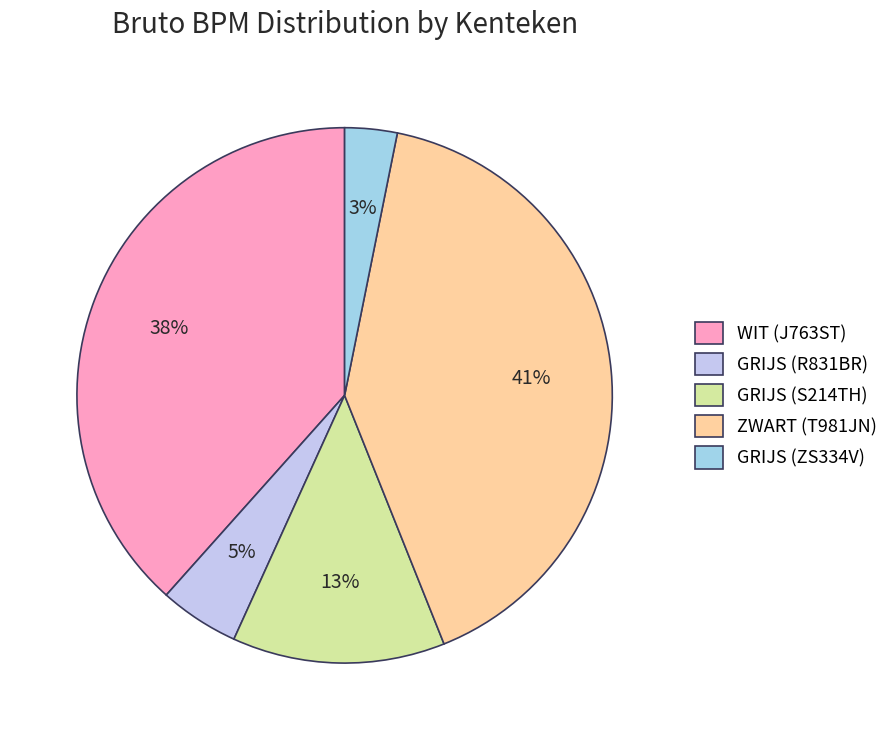

To the nearest percent, what percentage of the pie is ZWART (T981JN)?

41%